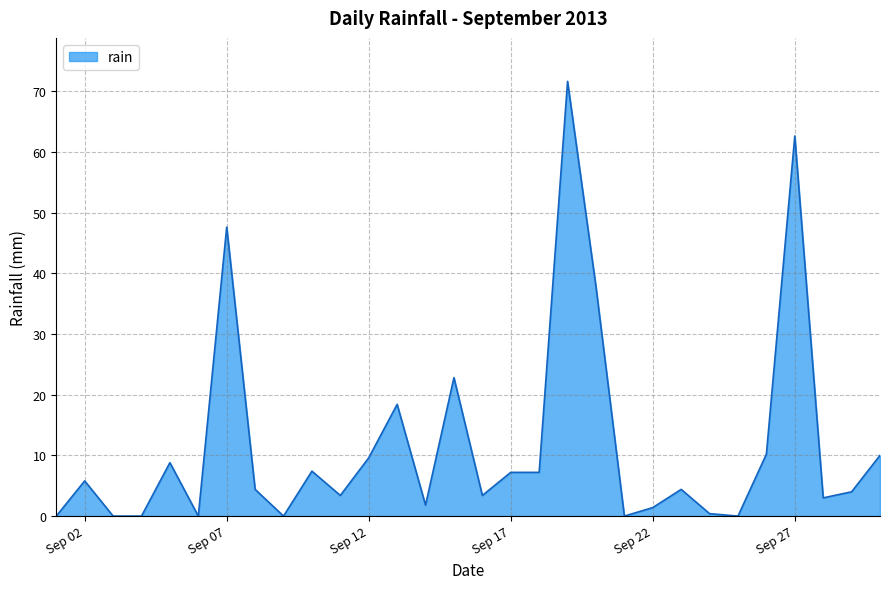

What is the difference between the maximum and minimum values?

71.6